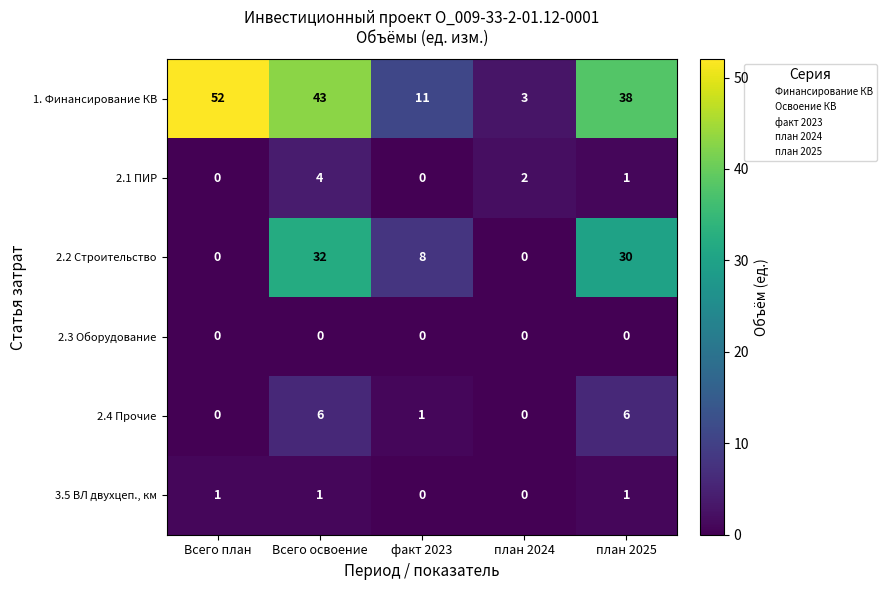

Count the number of data series in this chart.

6